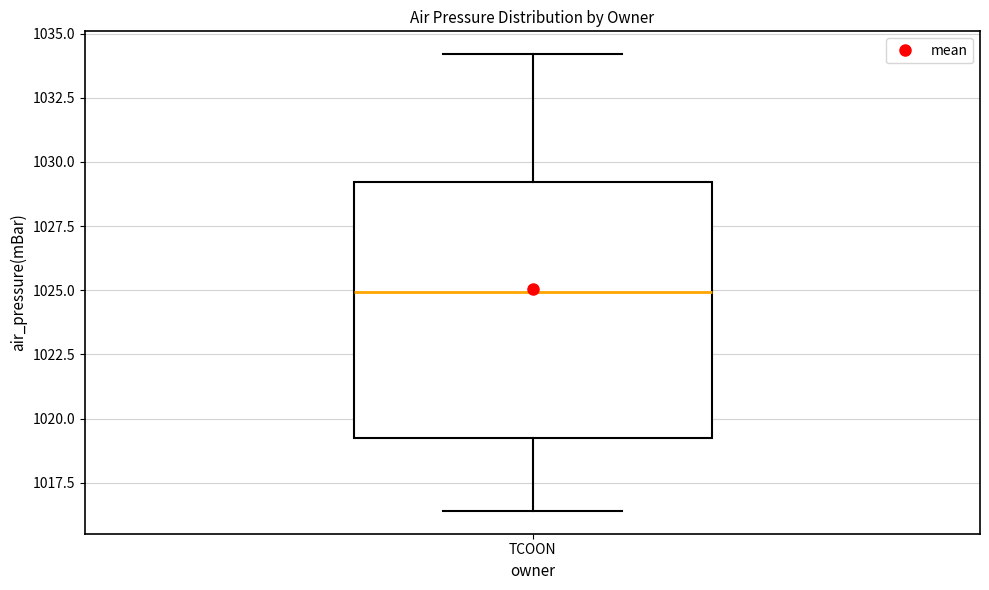

Transcribe this box plot: give where the median line is, the range the box spans, and where the two whiskers end, as read against the y-axis. The values are not printed on the chart, so give them approximately, as read against the axis.

median 1025.0, box 1019.5 to 1029.0, whiskers 1016.5 to 1034.0